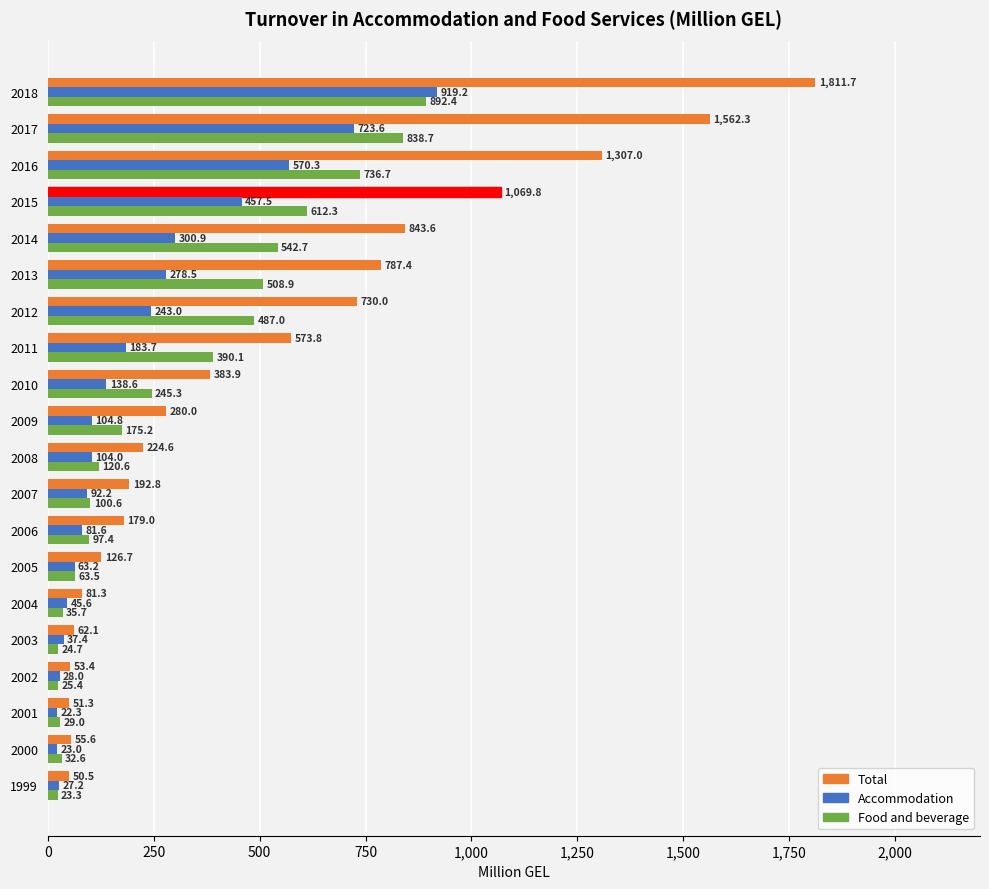

Rank the categories by Accommodation value from lowest to highest.

2001, 2000, 1999, 2002, 2003, 2004, 2005, 2006, 2007, 2008, 2009, 2010, 2011, 2012, 2013, 2014, 2015, 2016, 2017, 2018